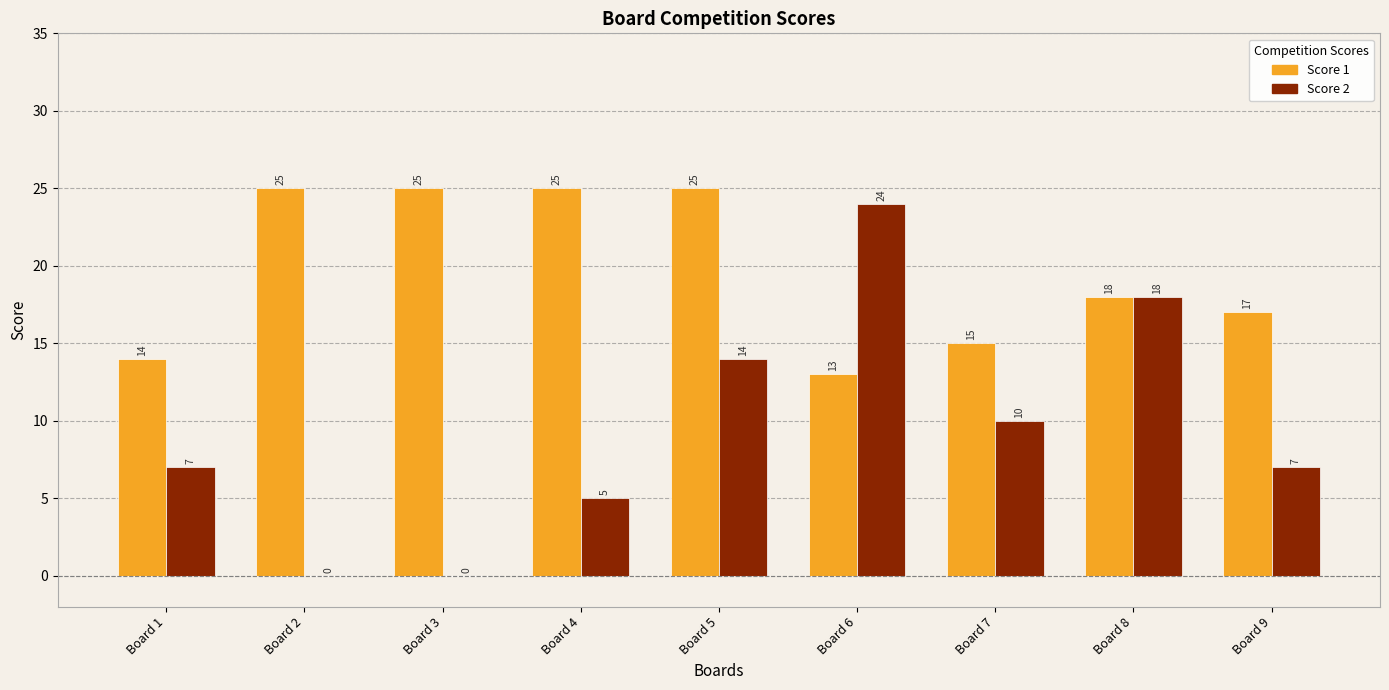

Between Board 3 and Board 9, which series saw the biggest shift?

Score 1